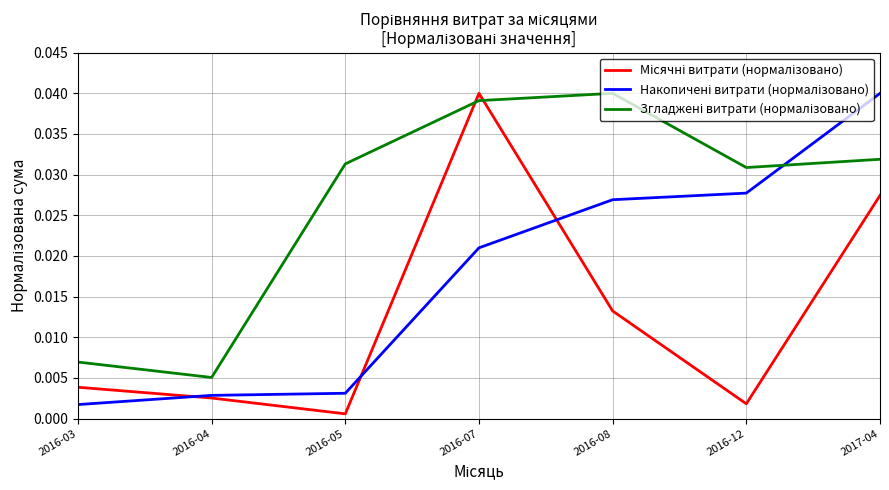

At how many categories does at least one series exceed 0?

7